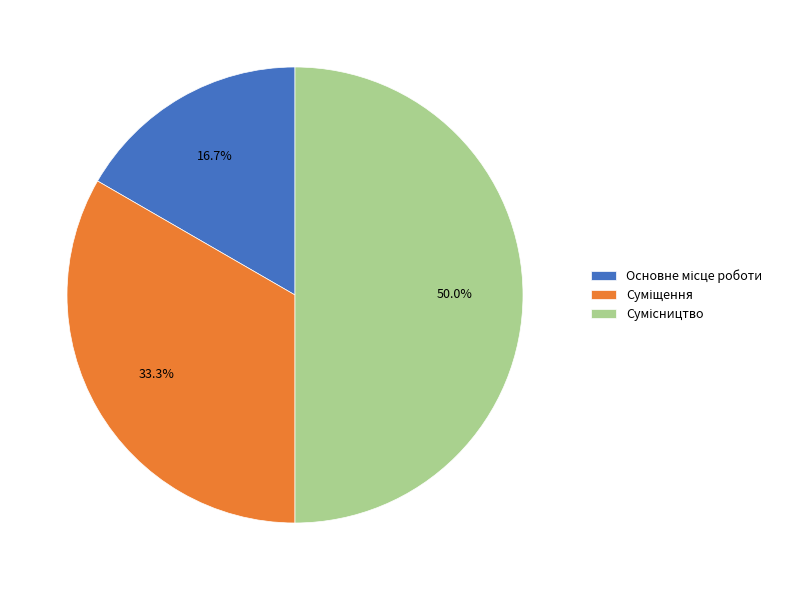

Does any single category account for the majority?

No